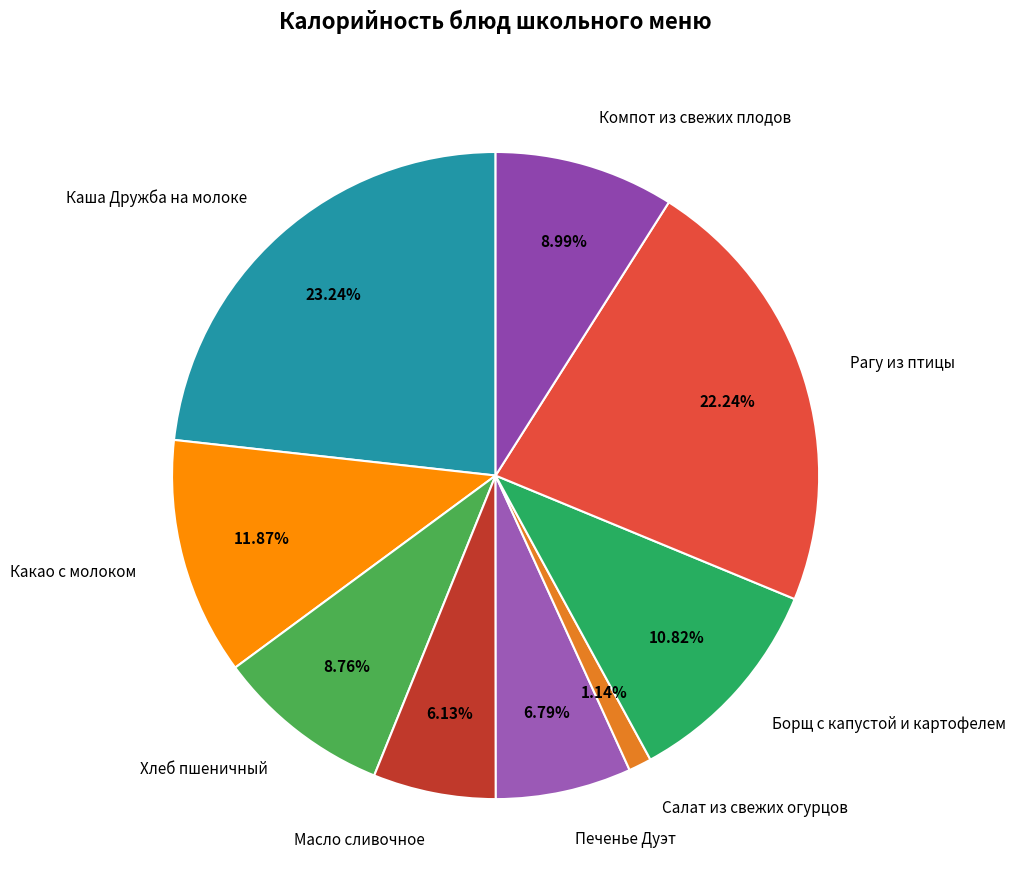

To the nearest percent, what percentage of the pie is Компот из свежих плодов?

9%